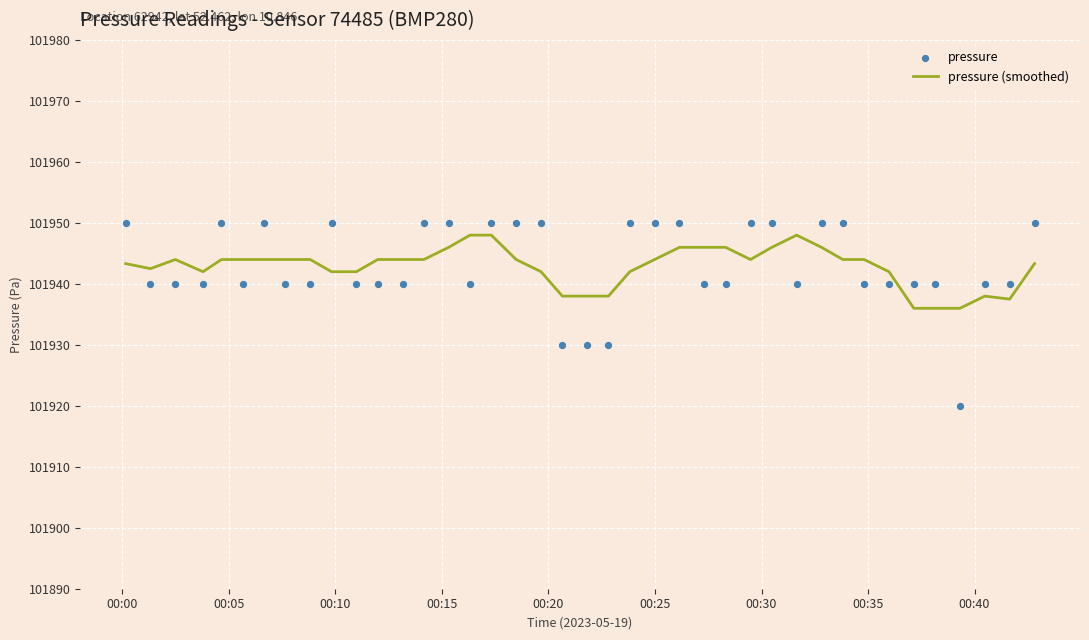

What are all the series names shown in the legend?

pressure (smoothed), pressure